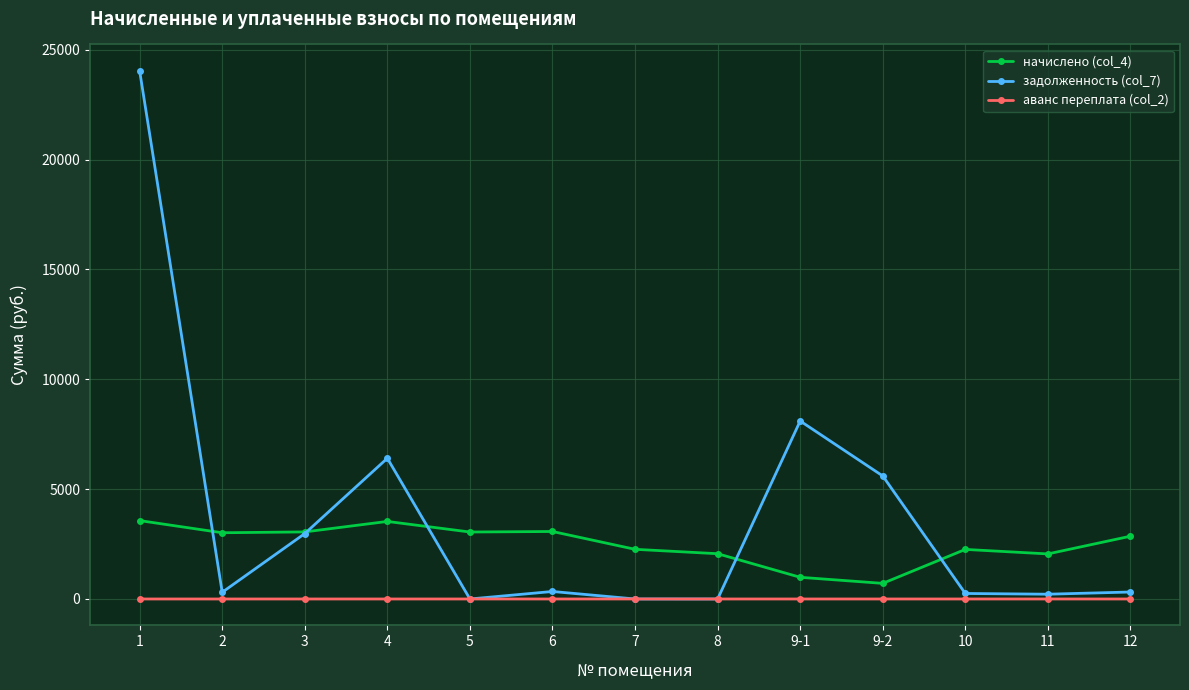

What is the approximate value of начислено (col_4) at 9-1?

987.4